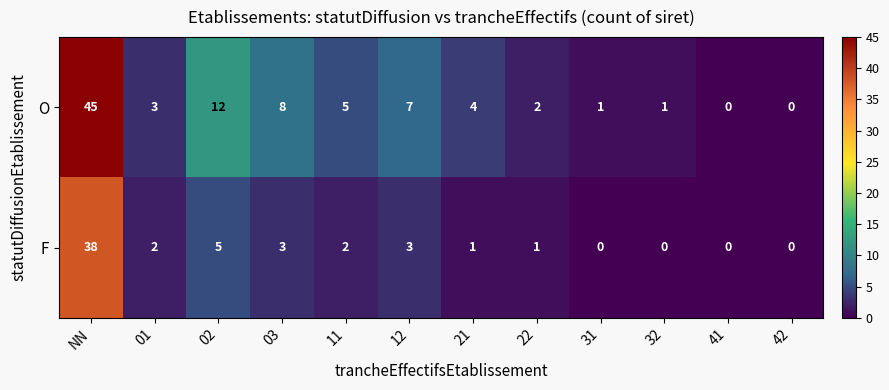

What is the total value across all series at 31?

1